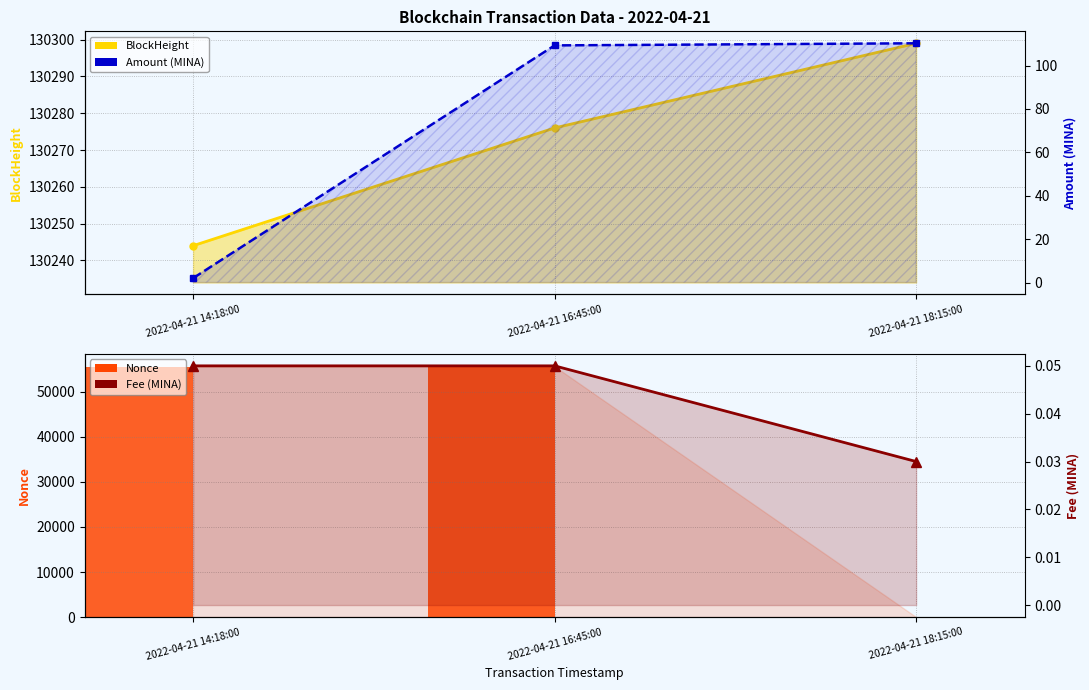

Count the Fee (MINA) values in the range 0 to 1.

3